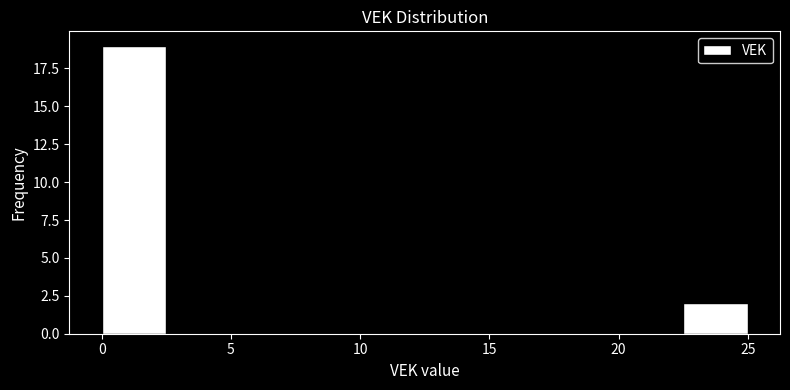

Reading left to right, transcribe this chart: for each bar, give the range it covers on the x-axis and its height. The values are not printed on the chart, so give them approximately, as read against the axis.

0.0 to 2.5: 19
2.5 to 5.0: 0
5.0 to 7.5: 0
7.5 to 10.0: 0
10.0 to 12.5: 0
12.5 to 15.0: 0
15.0 to 17.5: 0
17.5 to 20.0: 0
20.0 to 22.5: 0
22.5 to 25.0: 2